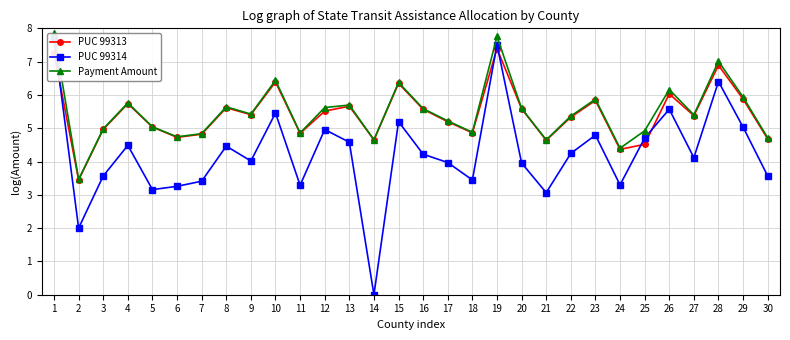

The value of Payment Amount at 22 is 9.2. True or false?

False